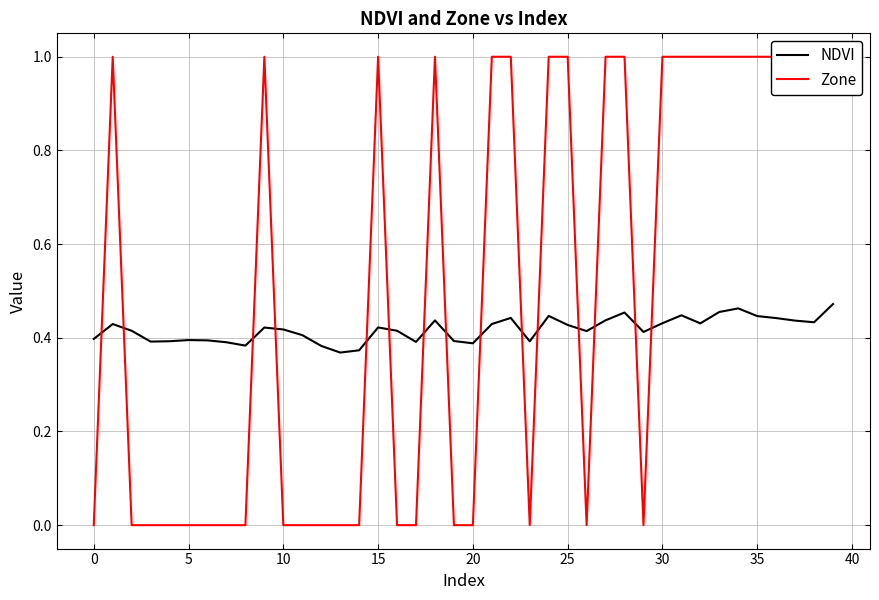

What is the sum of all Zone values?

20.0